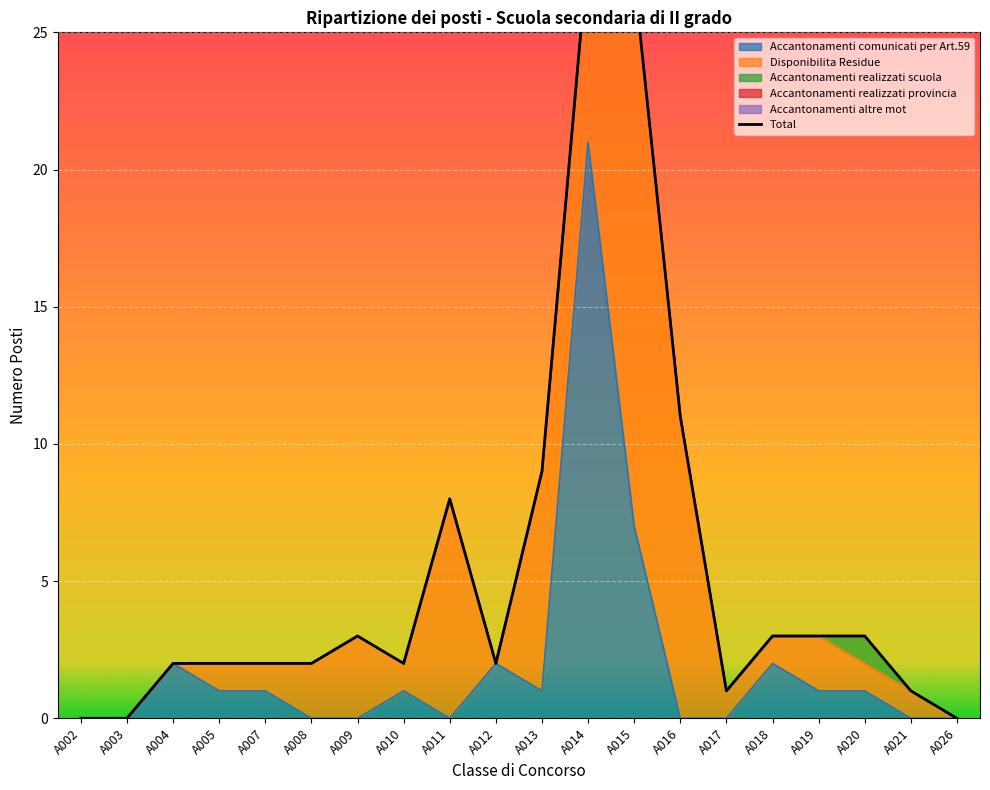

Reading right to left, extract all data points from this chart.

Accantonamenti comunicati per Art.59: A026=0	A021=0	A020=1	A019=1	A018=2	A017=0	A016=0	A015=7	A014=21	A013=1	A012=2	A011=0	A010=1	A009=0	A008=0	A007=1	A005=1	A004=2	A003=0	A002=0
Disponibilita Residue: A026=0	A021=1	A020=1	A019=2	A018=1	A017=1	A016=11	A015=20	A014=7	A013=8	A012=0	A011=8	A010=1	A009=3	A008=2	A007=1	A005=1	A004=0	A003=0	A002=0
Accantonamenti realizzati scuola: A026=0	A021=0	A020=1	A019=0	A018=0	A017=0	A016=0	A015=0	A014=0	A013=0	A012=0	A011=0	A010=0	A009=0	A008=0	A007=0	A005=0	A004=0	A003=0	A002=0
Accantonamenti realizzati provincia: A026=0	A021=0	A020=0	A019=0	A018=0	A017=0	A016=0	A015=0	A014=0	A013=0	A012=0	A011=0	A010=0	A009=0	A008=0	A007=0	A005=0	A004=0	A003=0	A002=0
Accantonamenti altre mot: A026=0	A021=0	A020=0	A019=0	A018=0	A017=0	A016=0	A015=0	A014=0	A013=0	A012=0	A011=0	A010=0	A009=0	A008=0	A007=0	A005=0	A004=0	A003=0	A002=0